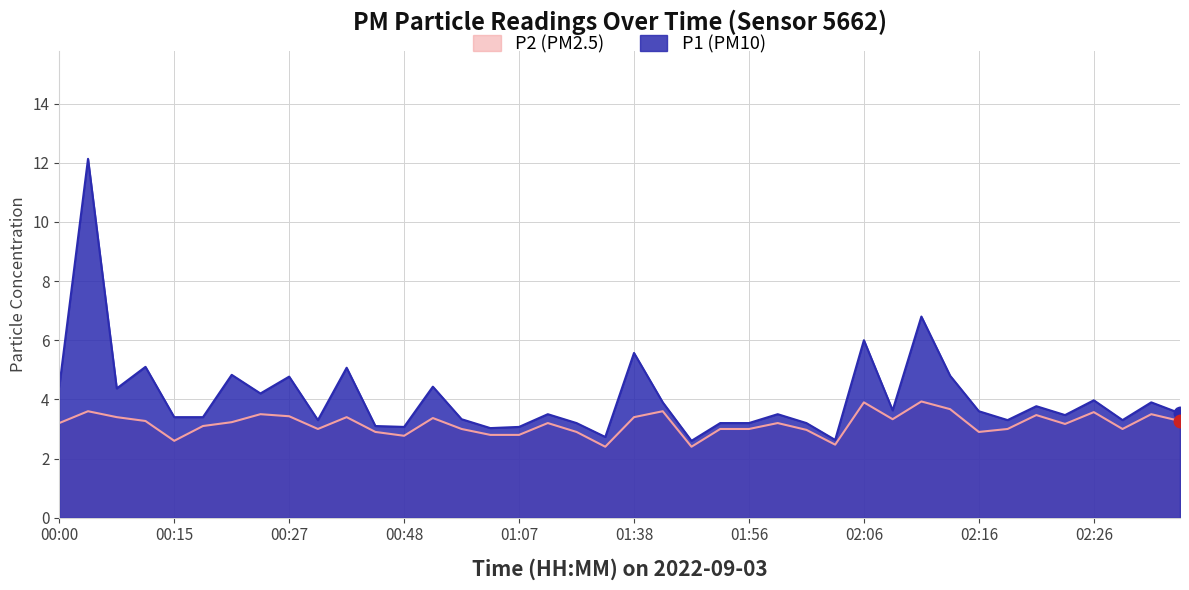

At 00:48, list the series in order from smallest to largest.

P2, P1